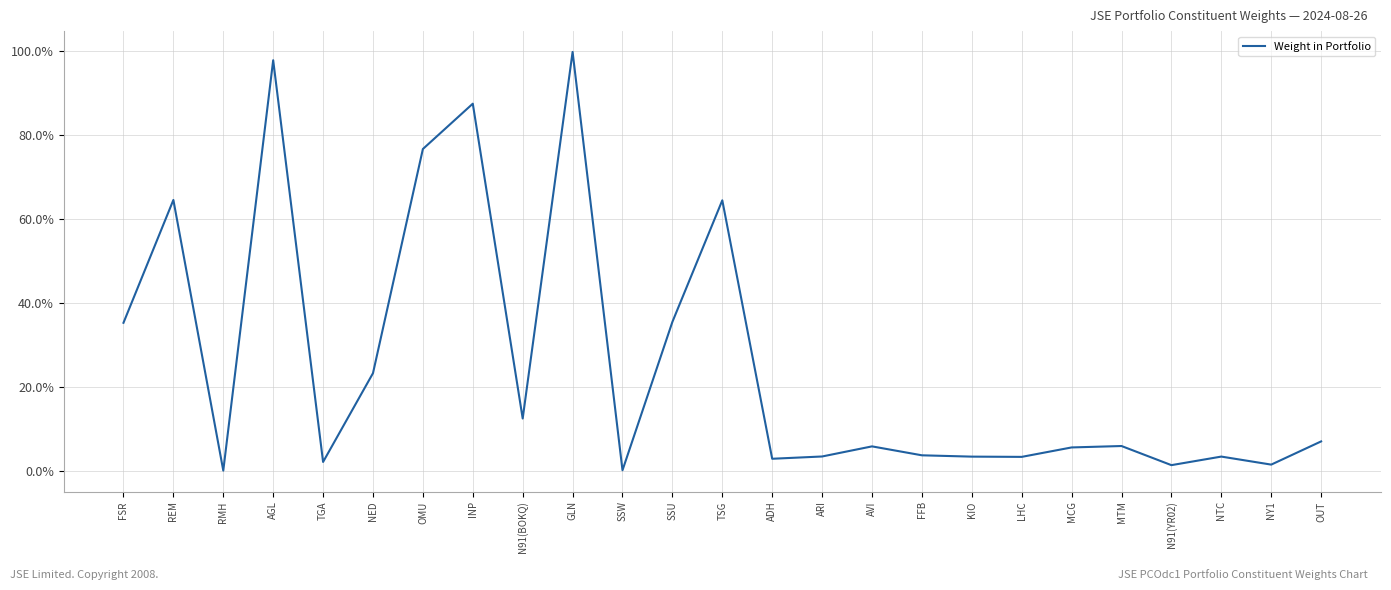

Does the chart have visible grid lines?

Yes